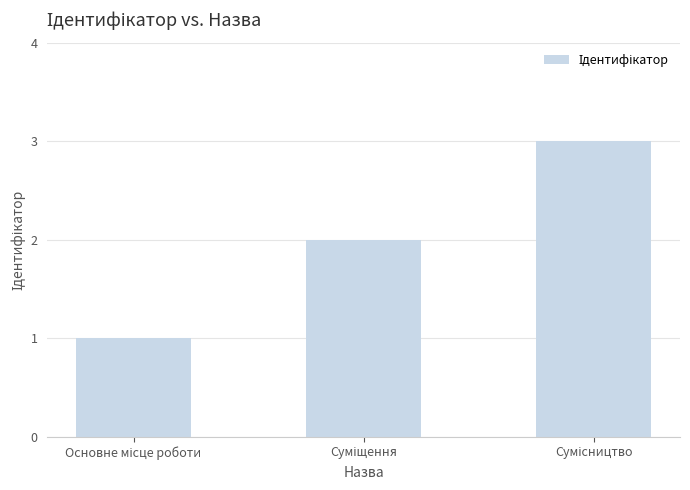

What is the sum of all values?

6